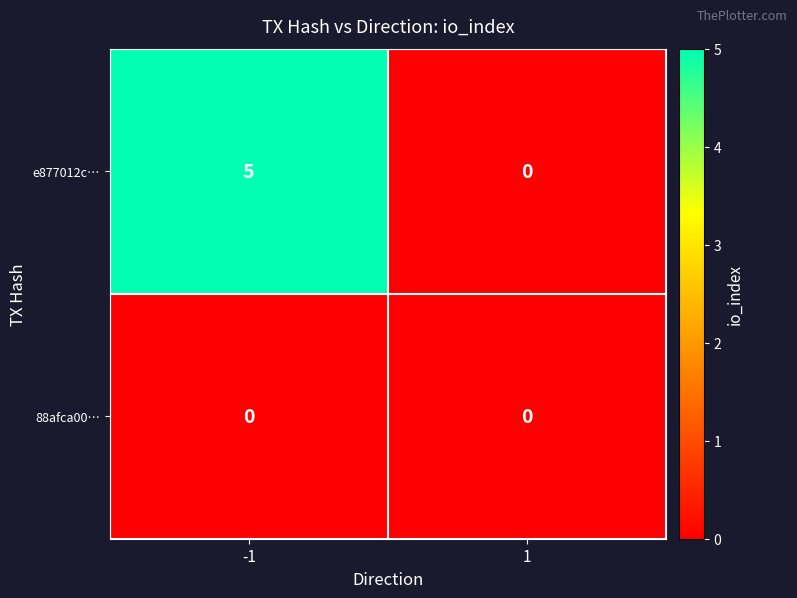

Rank the categories by e877012c… value from lowest to highest.

1, -1